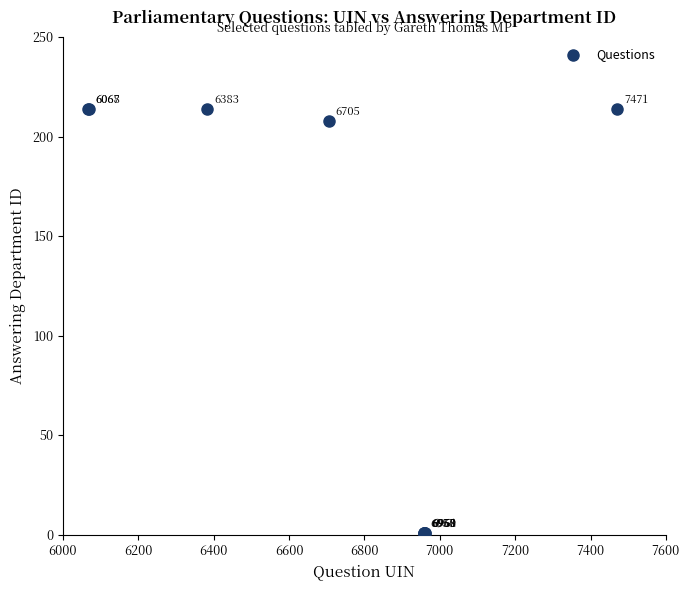

What Y value in the scatter plot is closest to 107?

208